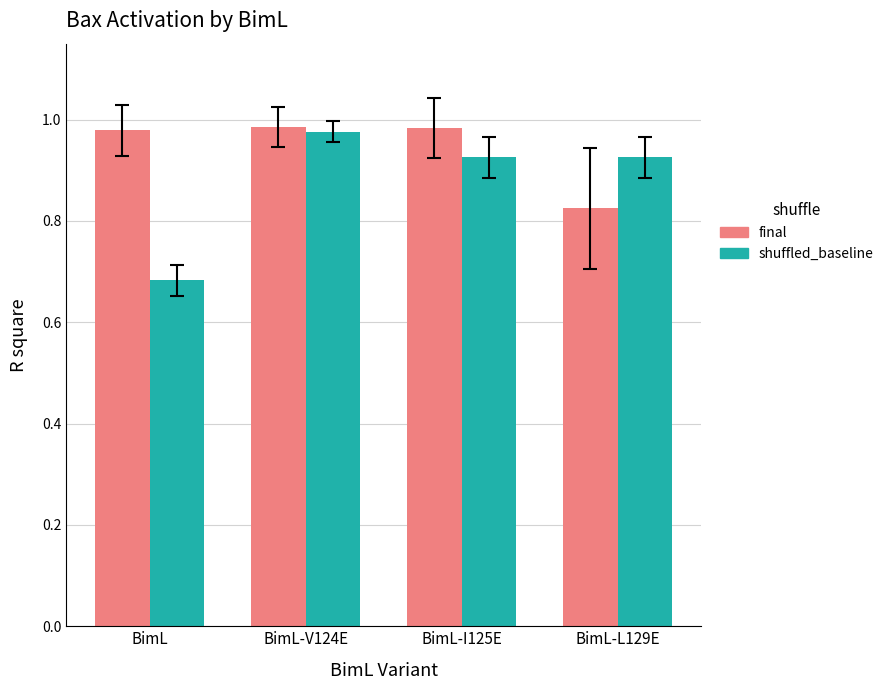

What is the label of the 4th bar from the left?

BimL-L129E